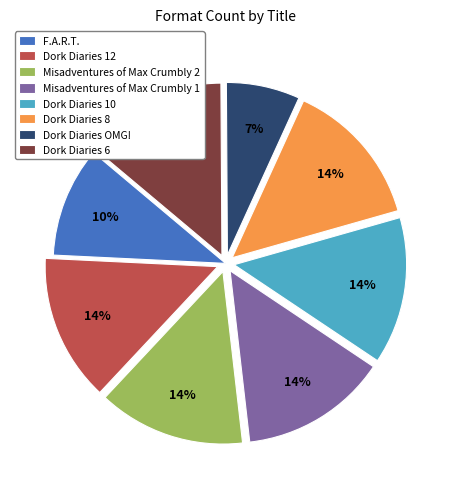

Approximately how many times larger is the value at Misadventures of Max Crumbly 1 compared to Dork Diaries 10?

1.0